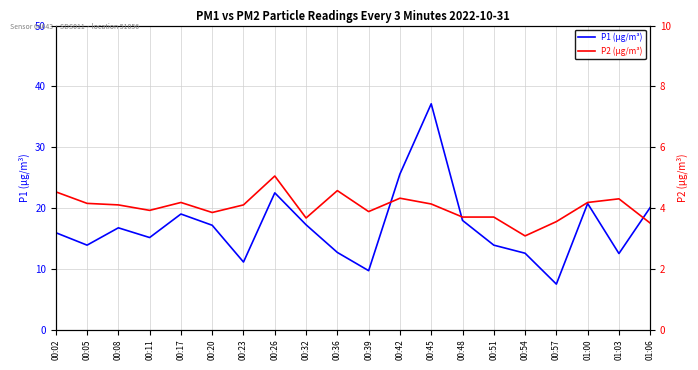

What position from the right is 00:51?

6